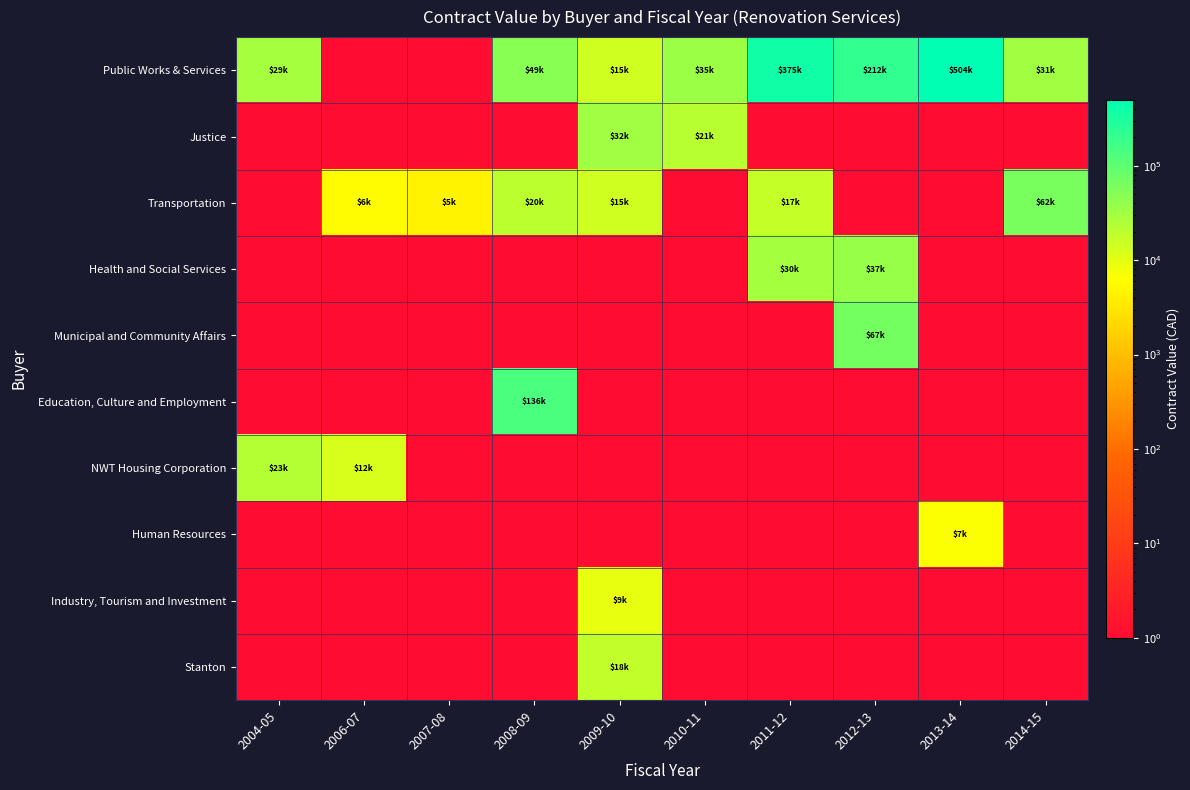

At which category is the sum across all series the highest?

2013-14